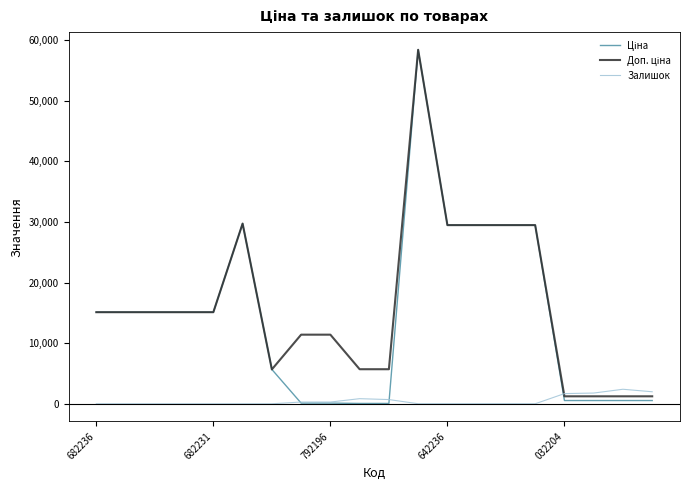

What is the maximum value for Залишок?

2400.0